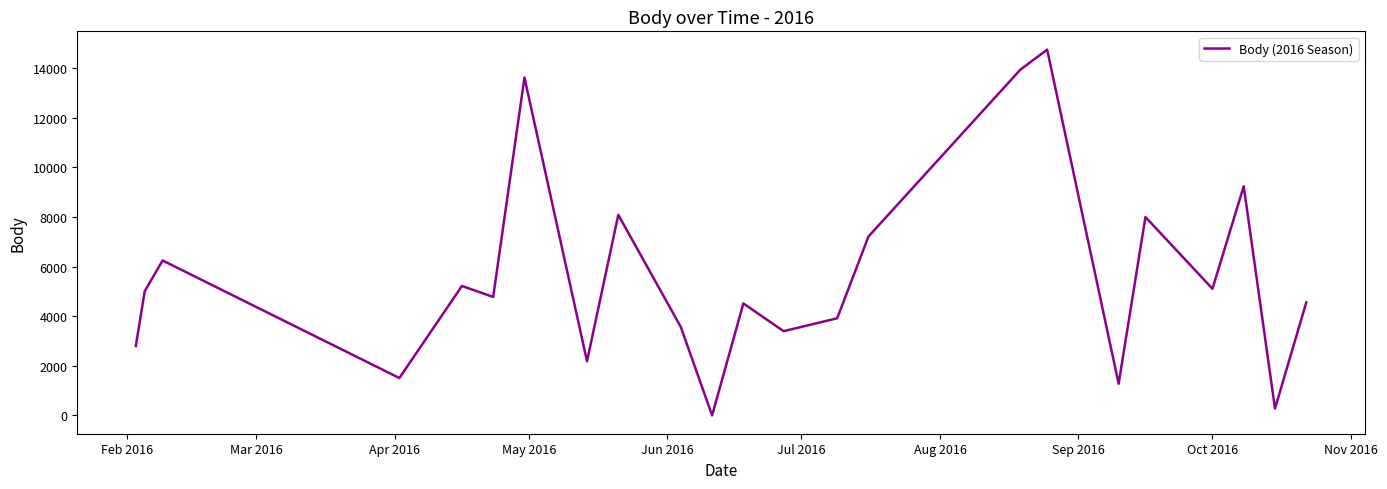

What is the difference between the maximum and minimum values?

14748